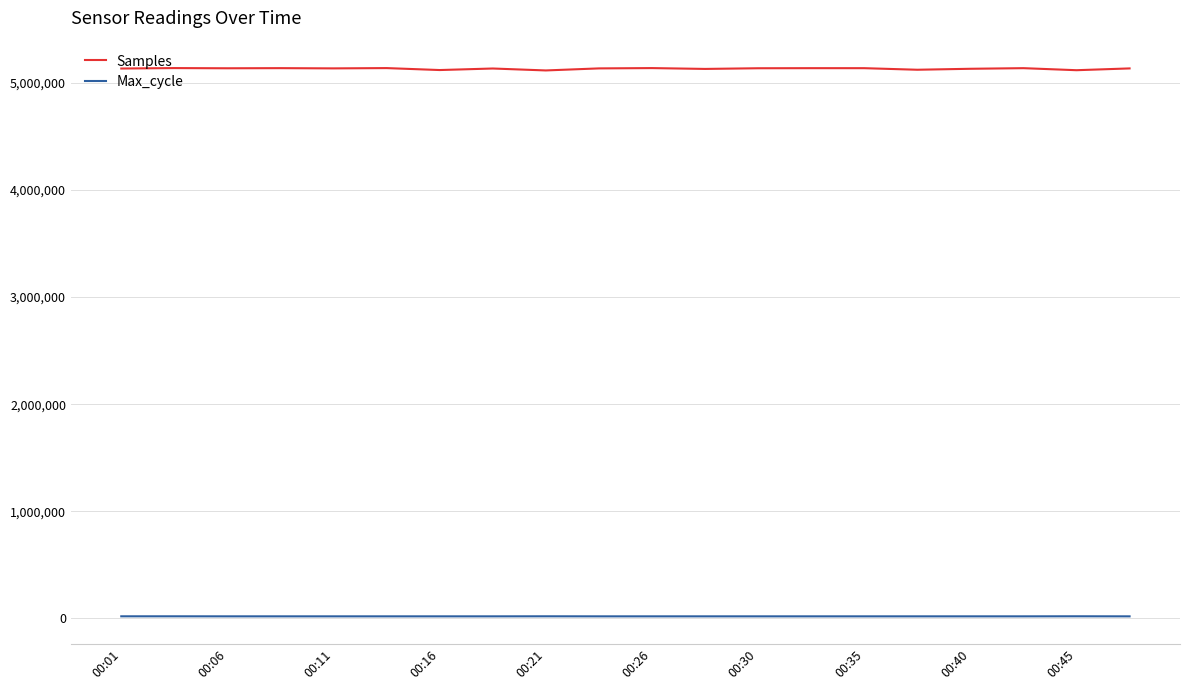

Rank the series by their average value, from highest to lowest.

Samples, Max_cycle